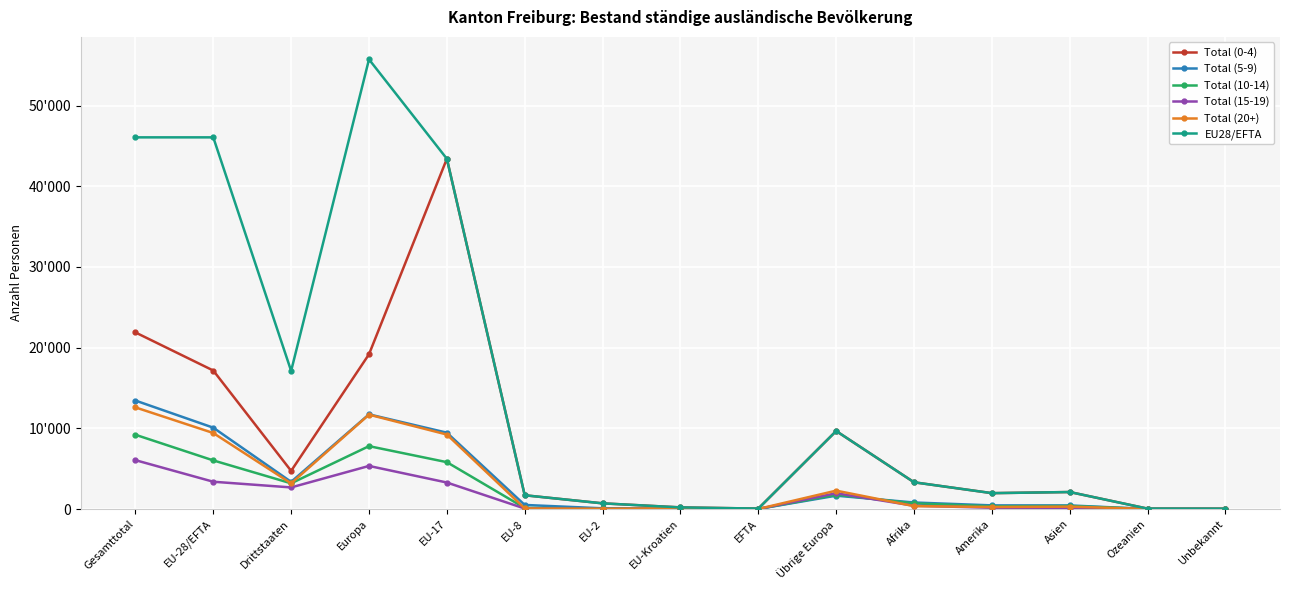

Where is the first local minimum for Total (0-4)?

Drittstaaten